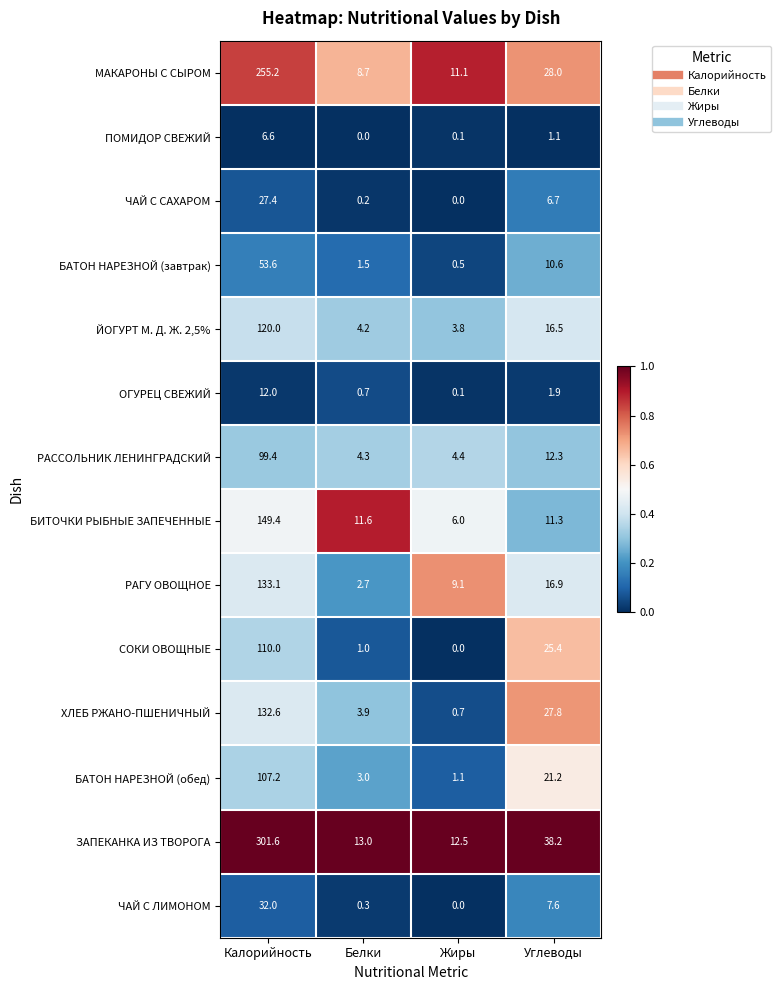

What is the lowest value of the ХЛЕБ РЖАНО-ПШЕНИЧНЫЙ series?

0.7